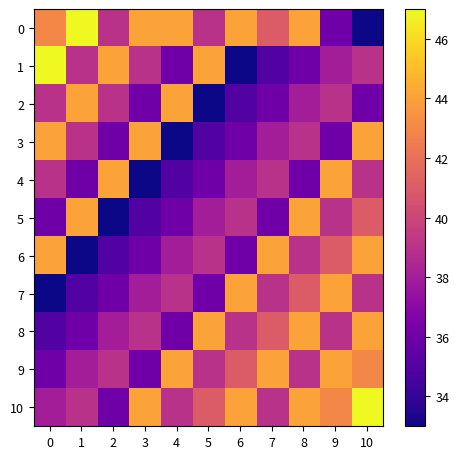

Count the number of categories in the chart.

11